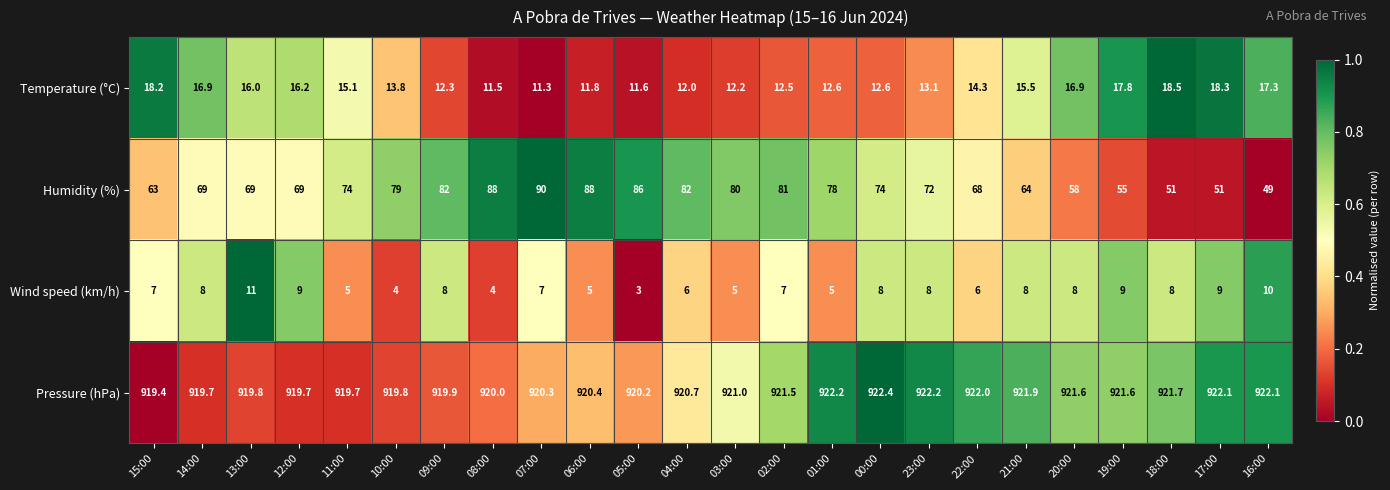

What is the spread (max minus min) of values at 20:00?

913.6